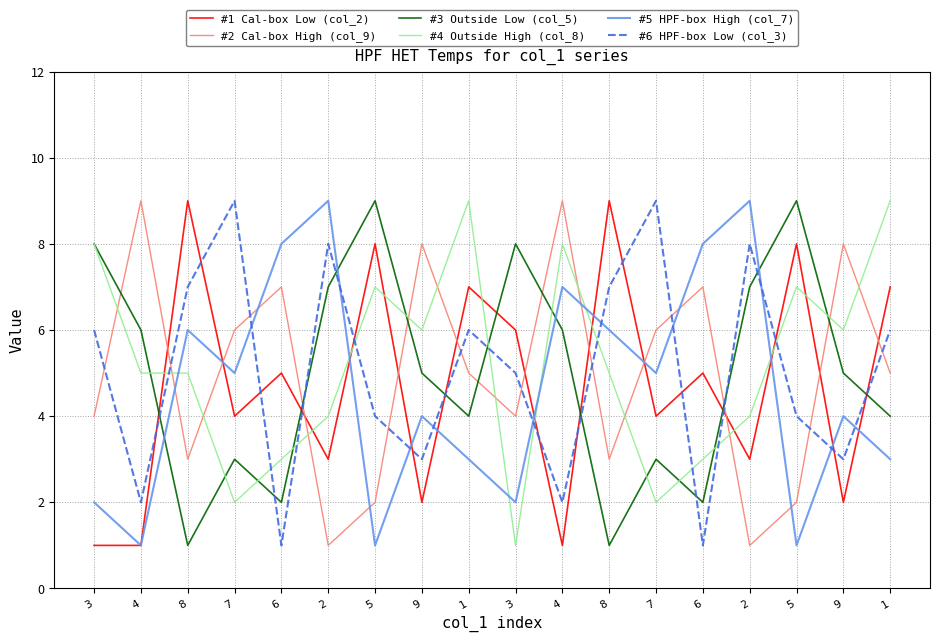

Does the chart have visible grid lines?

Yes